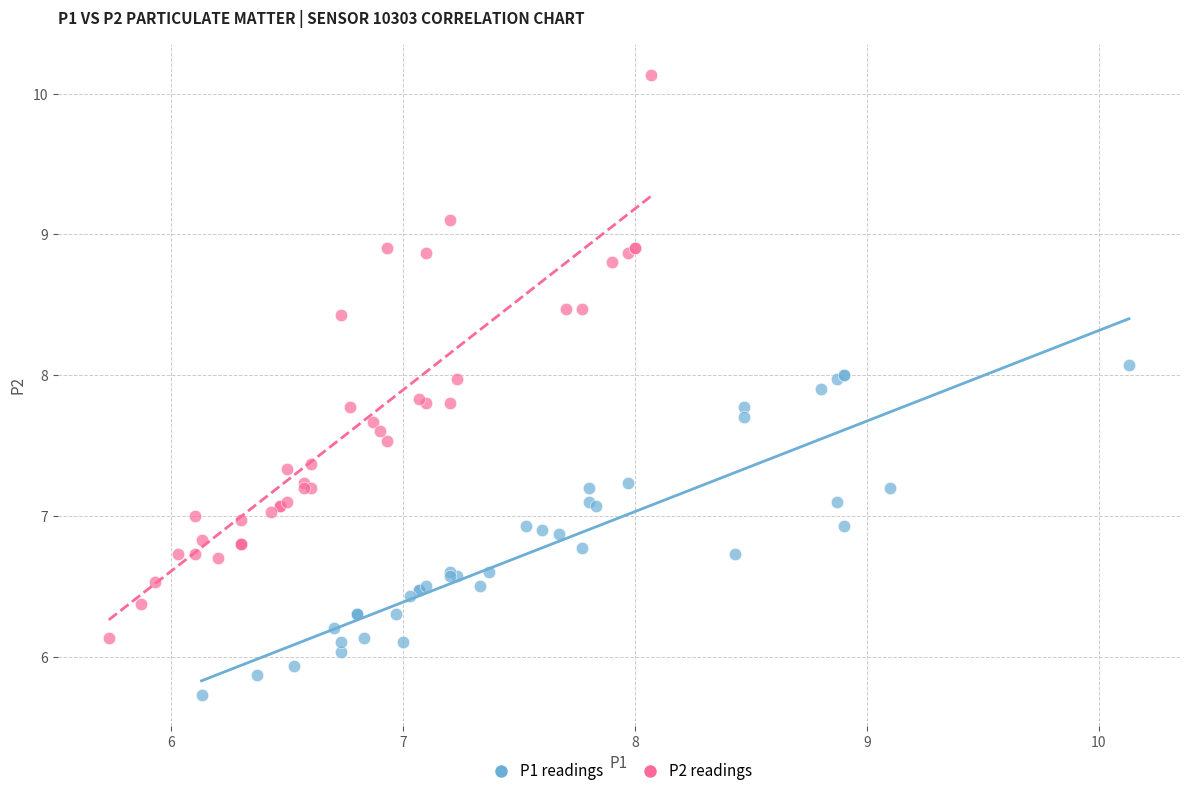

Which series contains the lowest Y value?

P1 readings